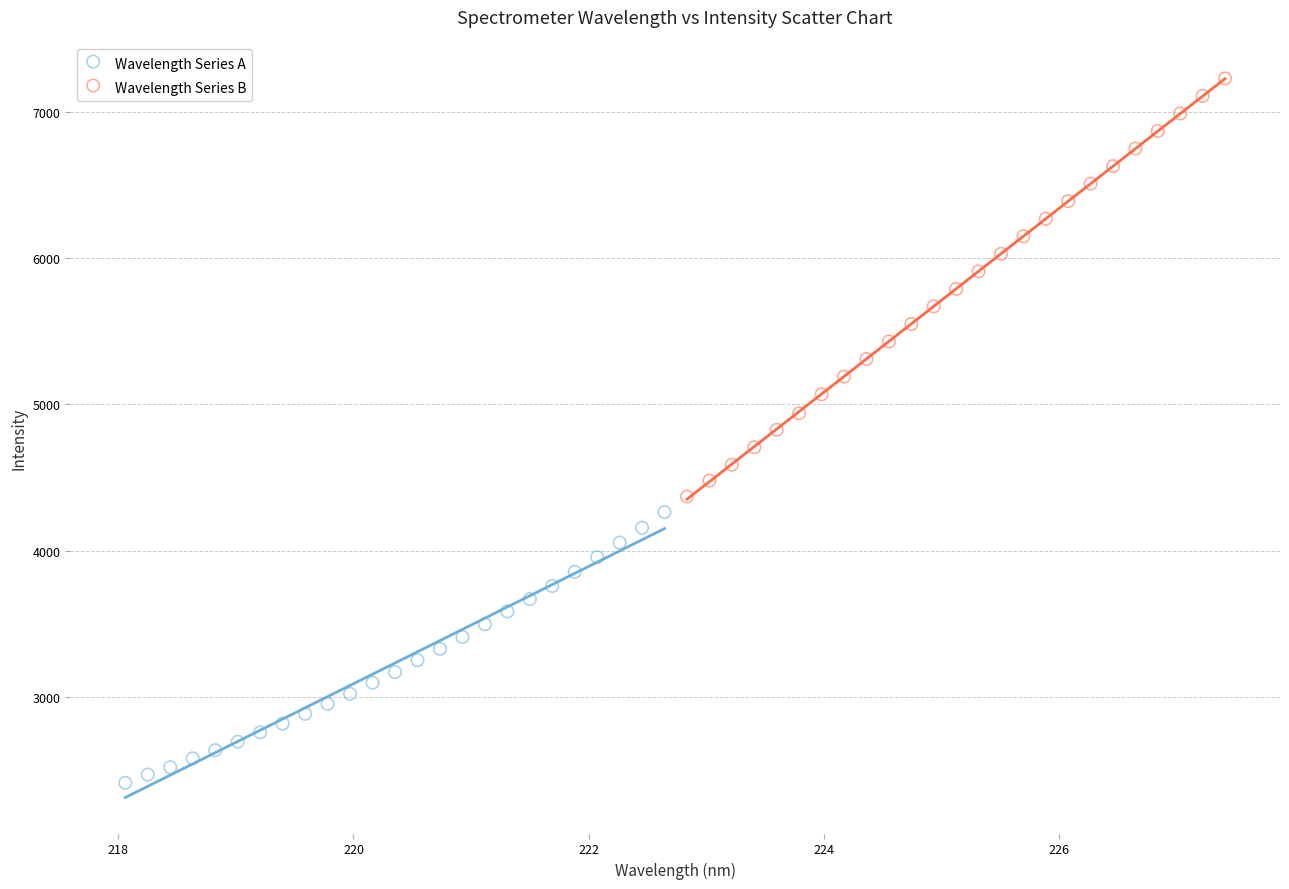

Which series contains the highest Y value?

Wavelength Series B